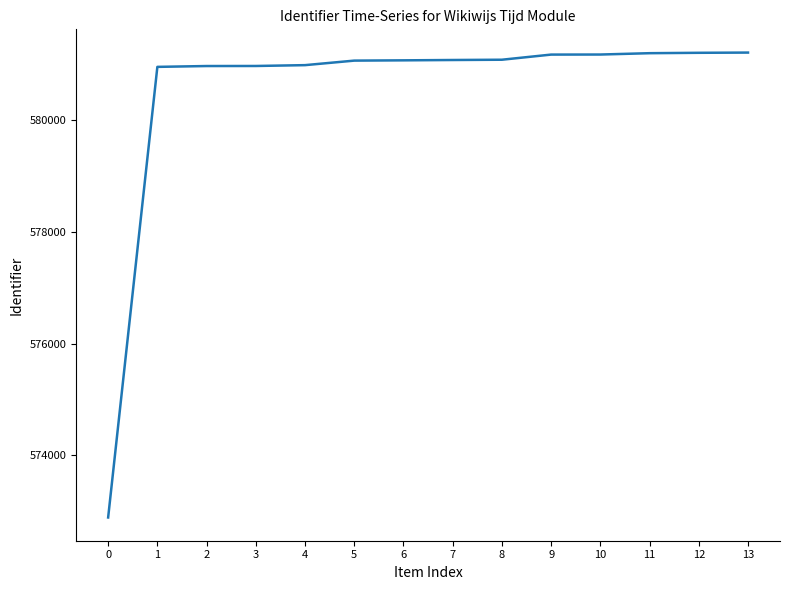

Is it true that the value at 13 is 355124?

False